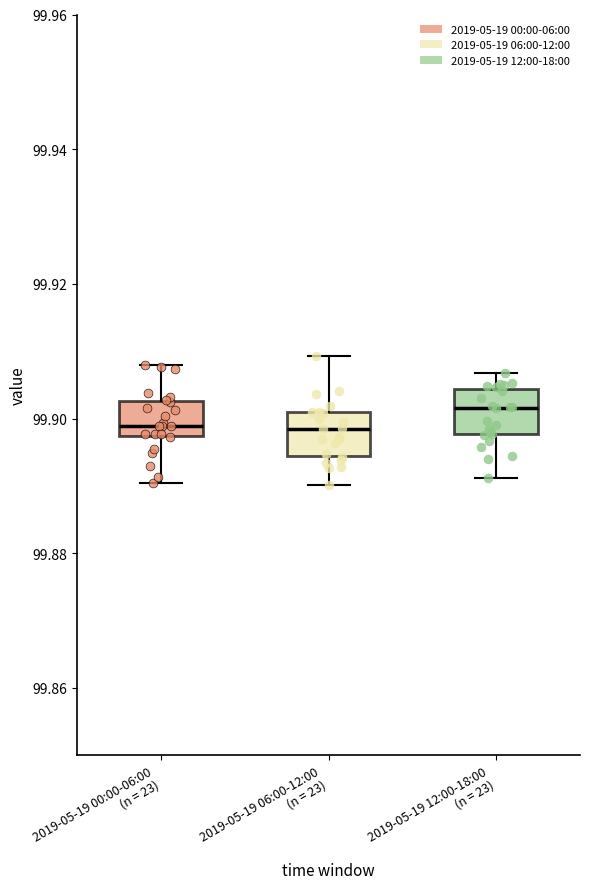

Reading left to right, read every box against the y-axis: the position of its median line, the range the box covers, and the ends of its whiskers. The values are not printed on the chart, so give them approximately, as read against the axis.

2019-05-19 00:00-06:00 (n = 23): median 99.898 (just above the box's lower edge), box 99.898 to 99.902, whiskers 99.890 to 99.908
2019-05-19 06:00-12:00 (n = 23): median 99.898, box 99.894 to 99.900, whiskers 99.890 to 99.910
2019-05-19 12:00-18:00 (n = 23): median 99.902, box 99.898 to 99.904, whiskers 99.892 to 99.906